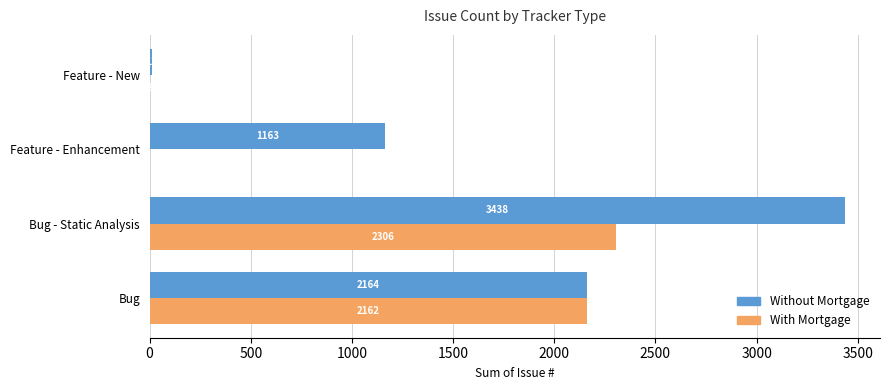

Which series changed the most between Feature - Enhancement and Feature - New?

Without Mortgage